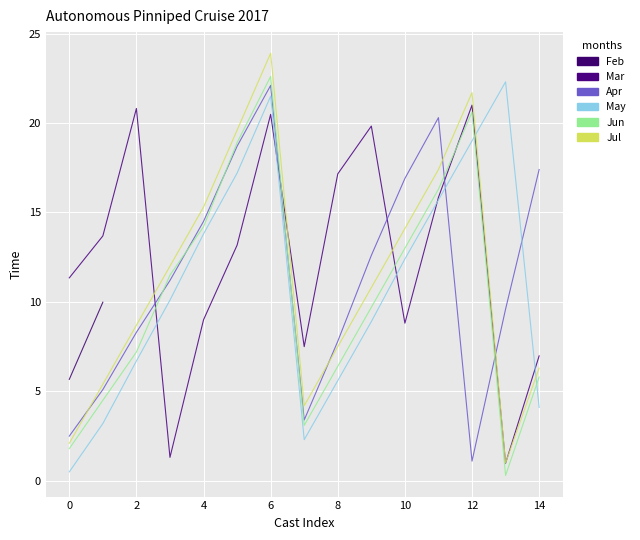

What is the value of the Apr point at the 7th from the left?

22.1